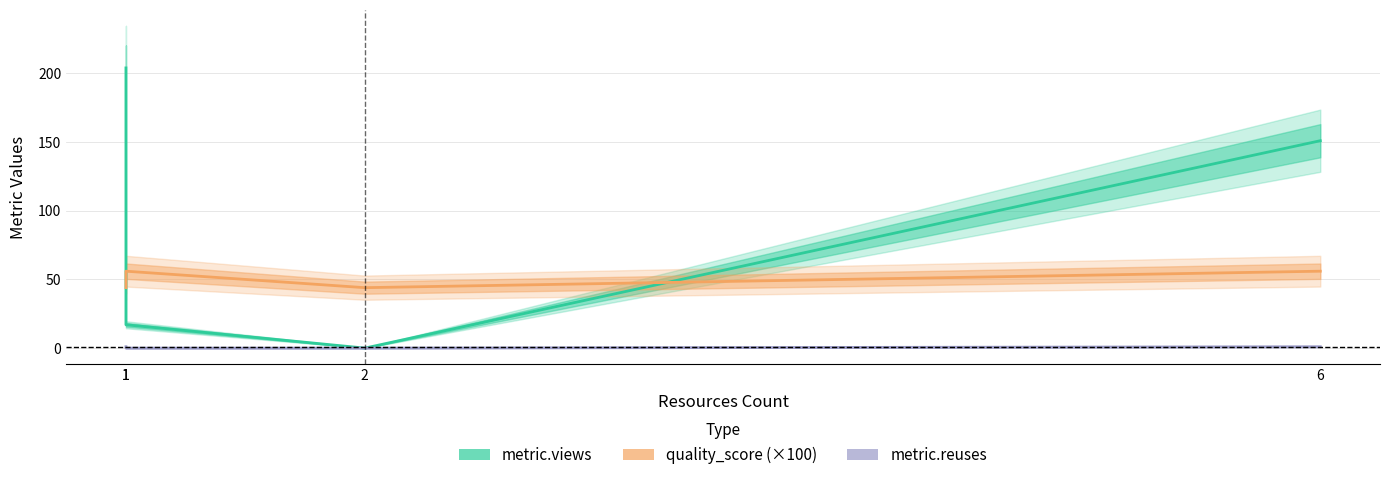

List the labels in order of quality_score (×100) value, largest first.

1, 6, 1, 2